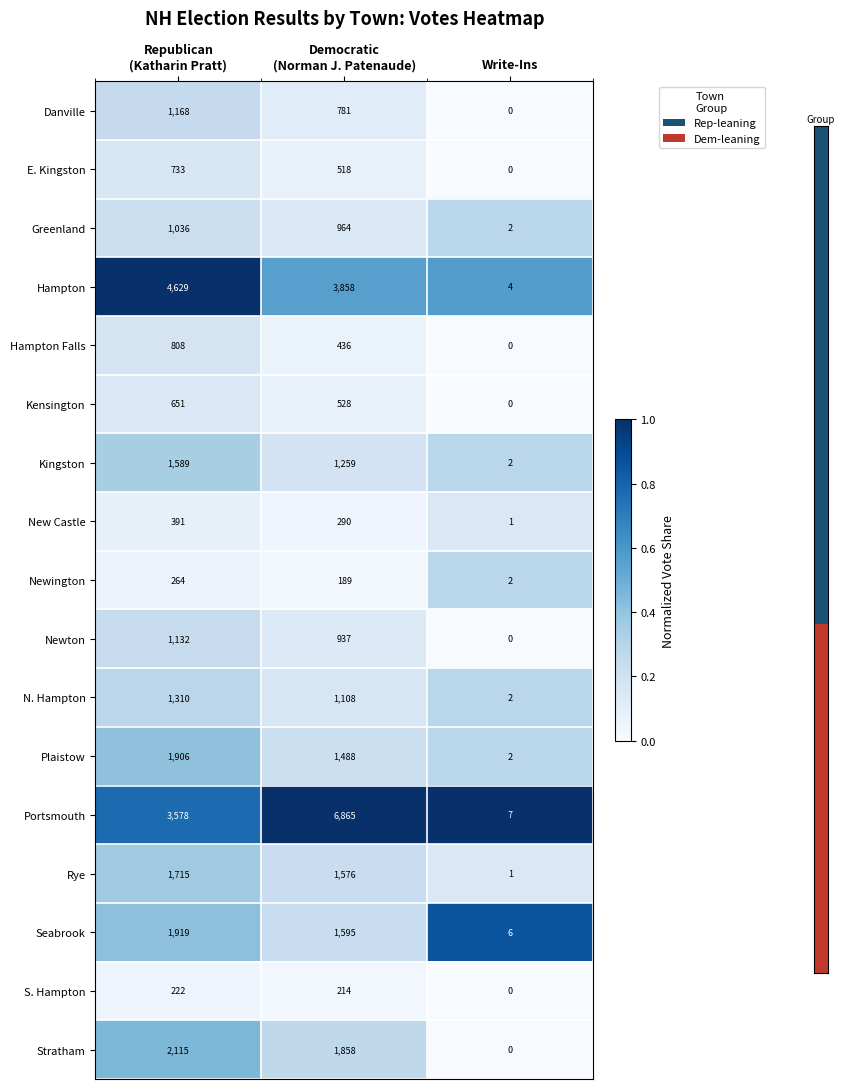

At Republican
(Katharin Pratt), list the series in order from largest to smallest.

Hampton, Portsmouth, Stratham, Seabrook, Plaistow, Rye, Kingston, N. Hampton, Danville, Newton, Greenland, Hampton Falls, E. Kingston, Kensington, New Castle, Newington, S. Hampton